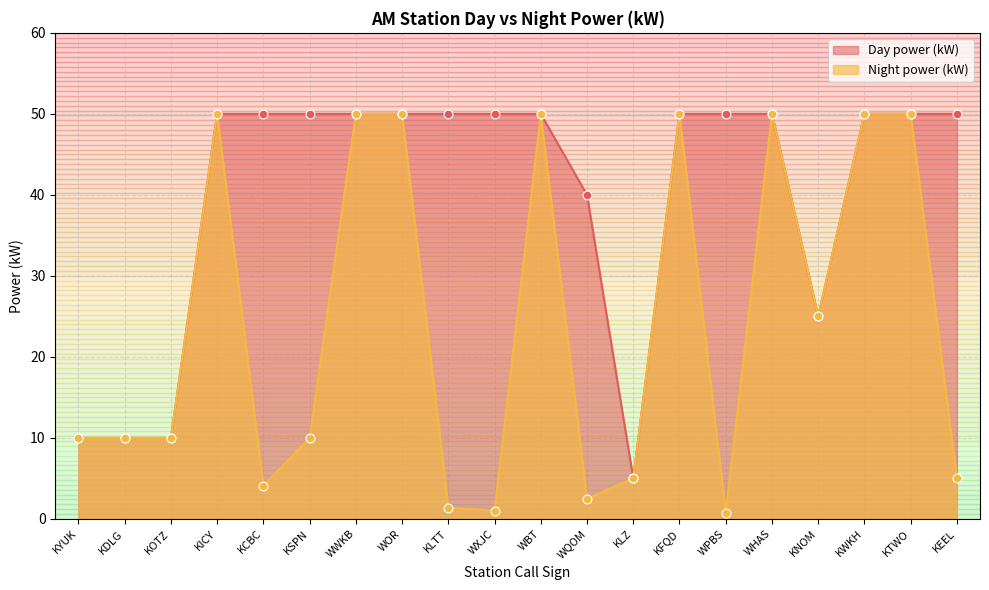

At how many categories does at least one series exceed 29?

15